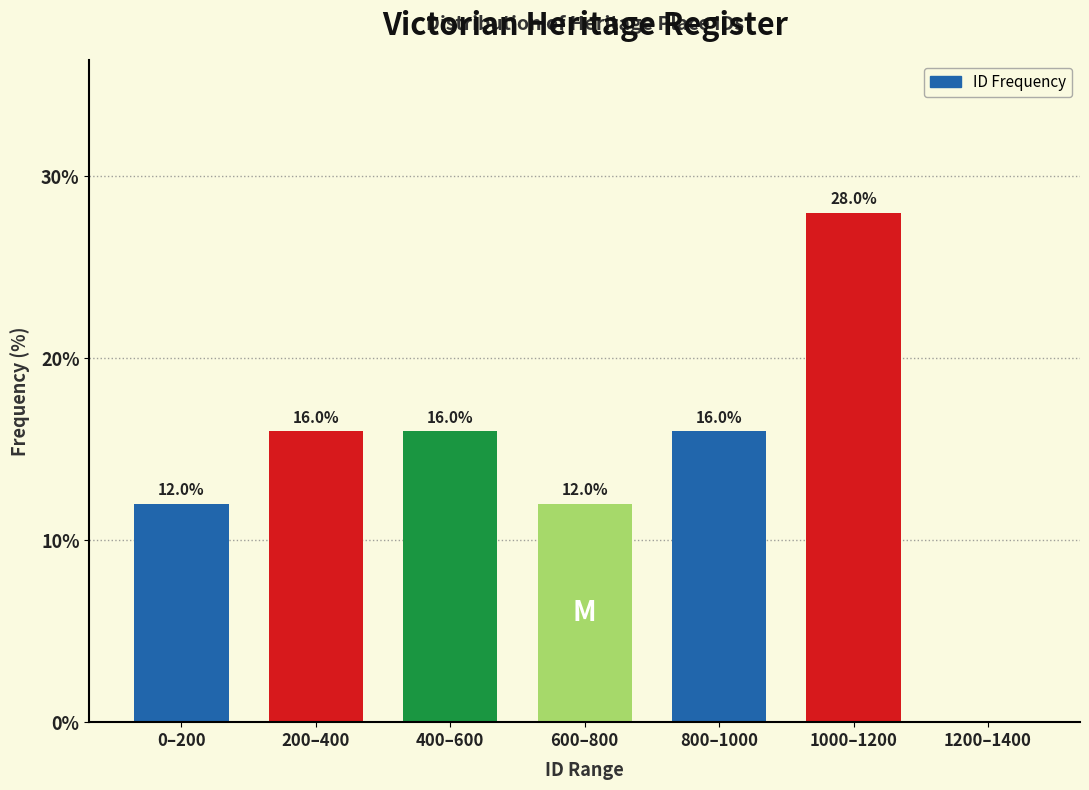

Reading left to right, what are all the values shown in this chart?

0–200=12.0	200–400=16.0	400–600=16.0	600–800=12.0	800–1000=16.0	1000–1200=28.0	1200–1400=0.0